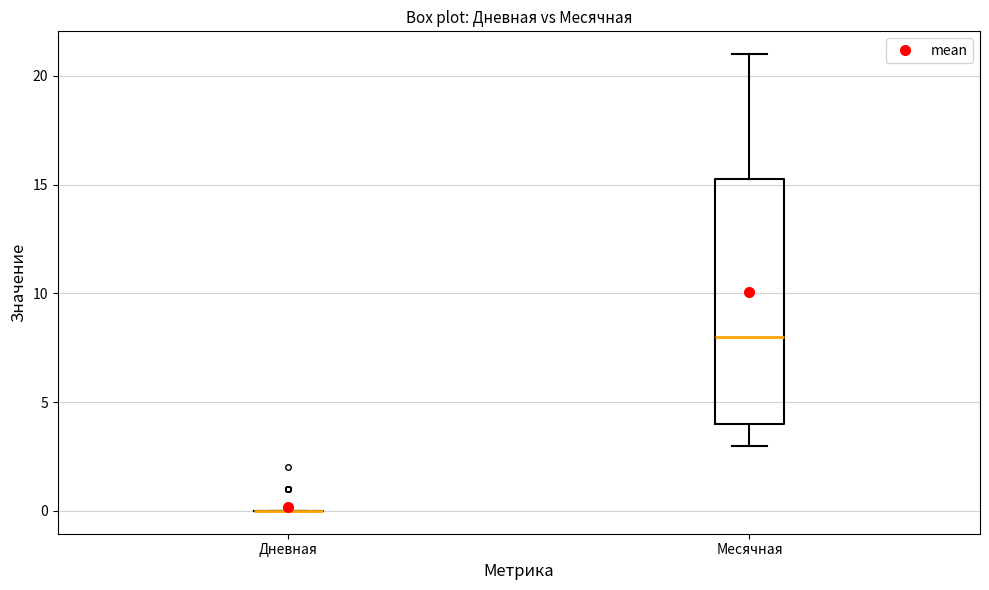

Reading left to right, transcribe this box plot: for each box, give where its median line is, the range the box spans, and where its two whiskers end, as read against the y-axis. The values are not printed on the chart, so give them approximately, as read against the axis.

Дневная: box collapsed to a line at 0.0, whiskers 0.0 to 0.0
Месячная: median 8.0, box 4.0 to 15.5, whiskers 3.0 to 21.0